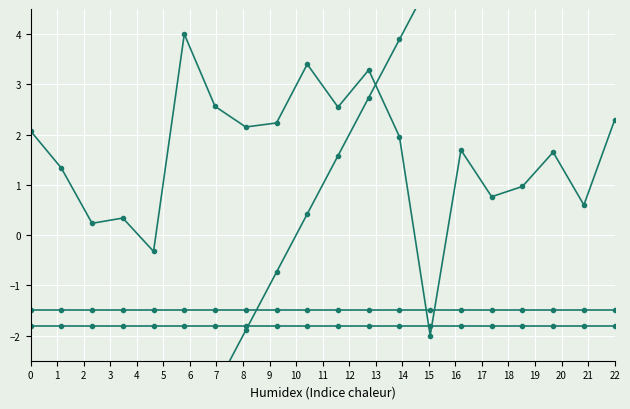

How many data points in second are less than 1?

10